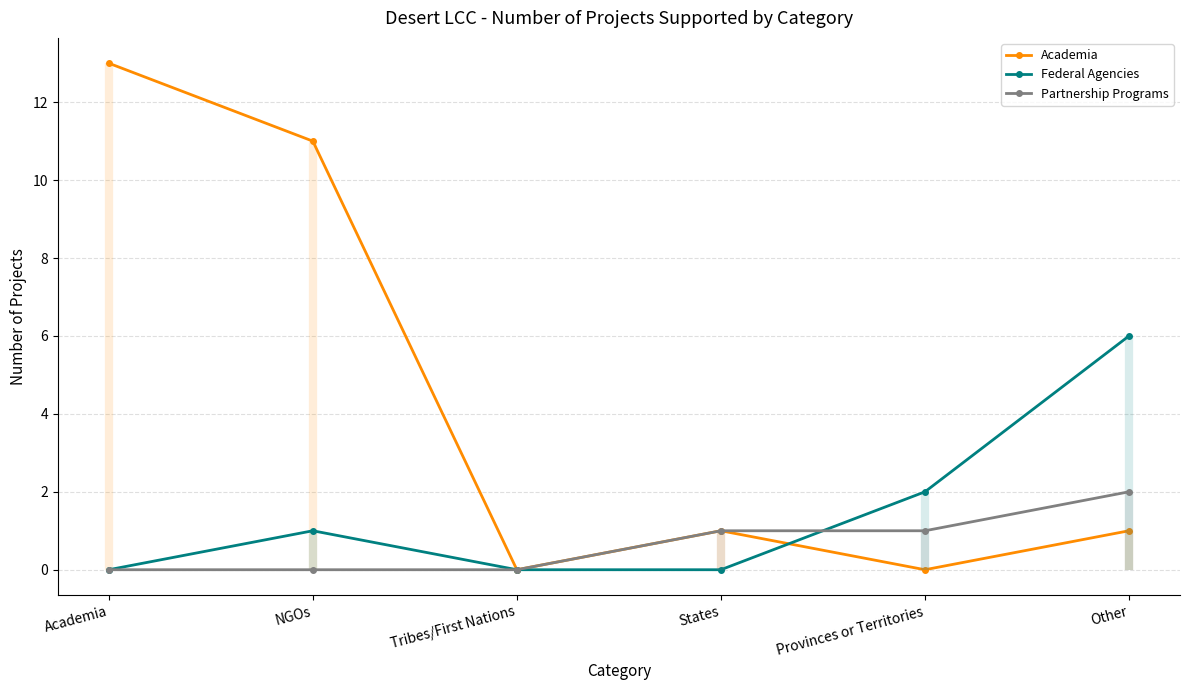

Which series has the largest range (max minus min)?

Academia